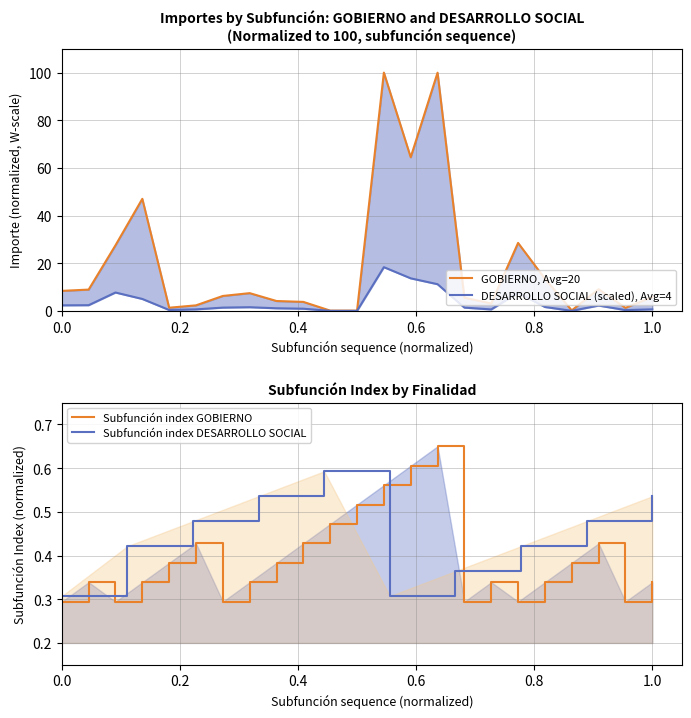

What is the value of the 4th point from the left?

47.0